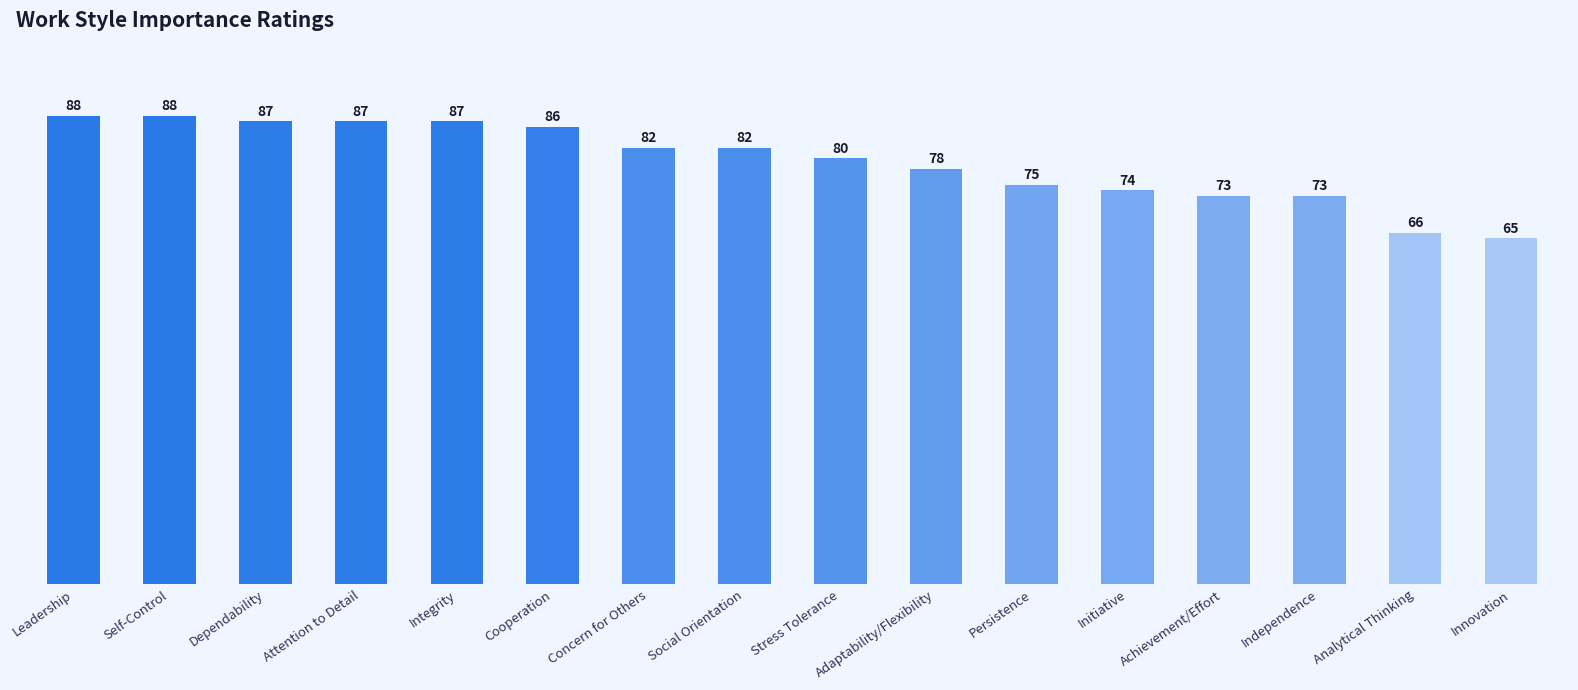

Are the bars horizontal?

No